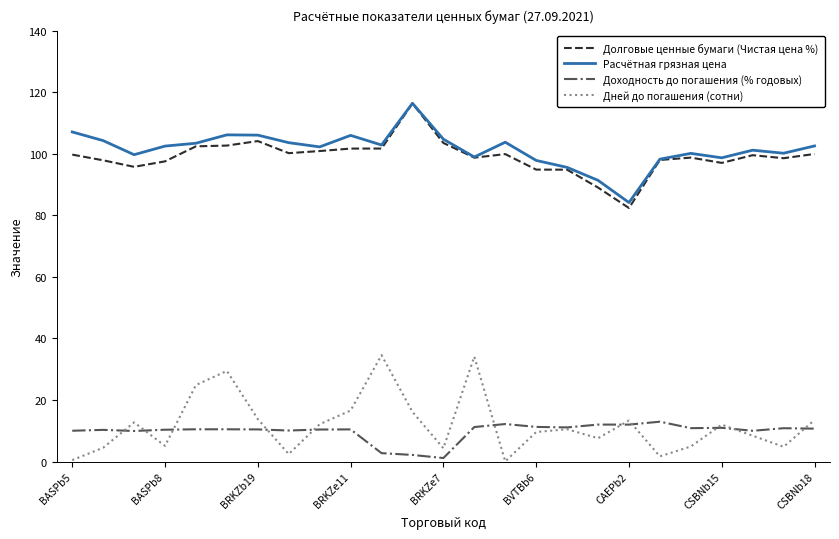

Count the number of data series in this chart.

4